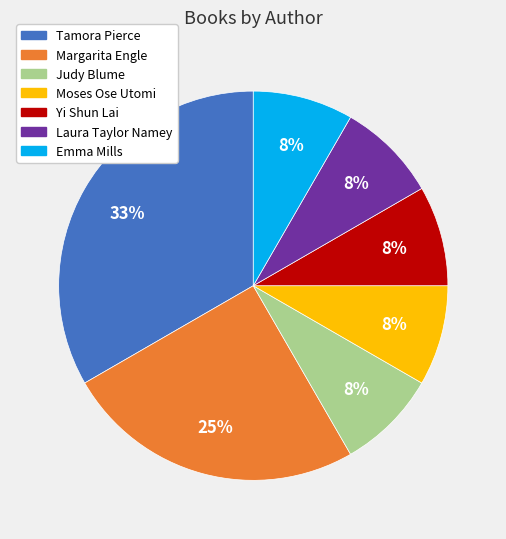

To the nearest percent, what is the average slice percentage?

14%